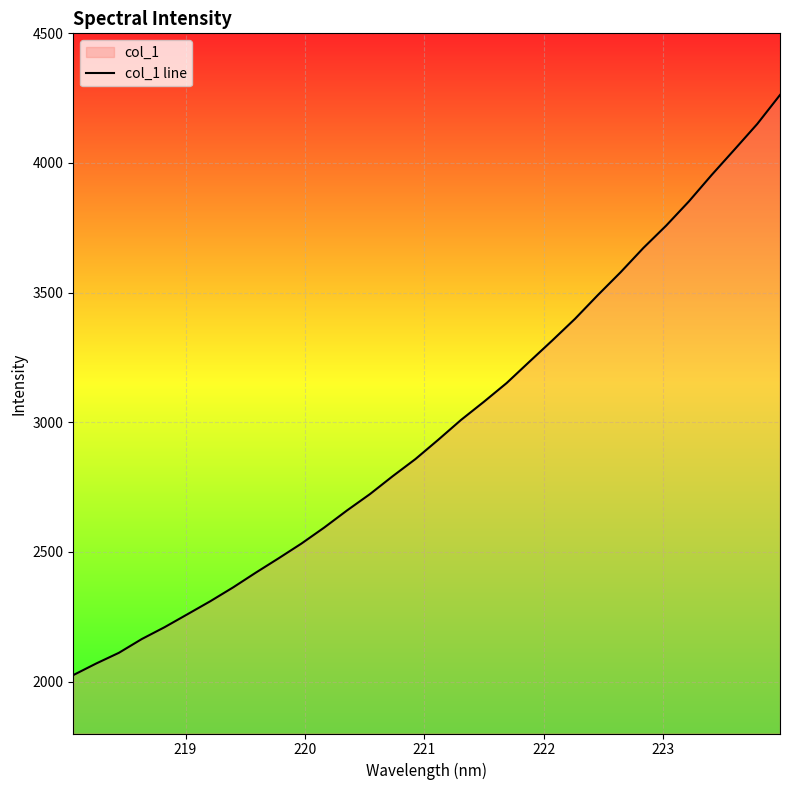

What is the difference between the maximum and minimum values?

2237.1